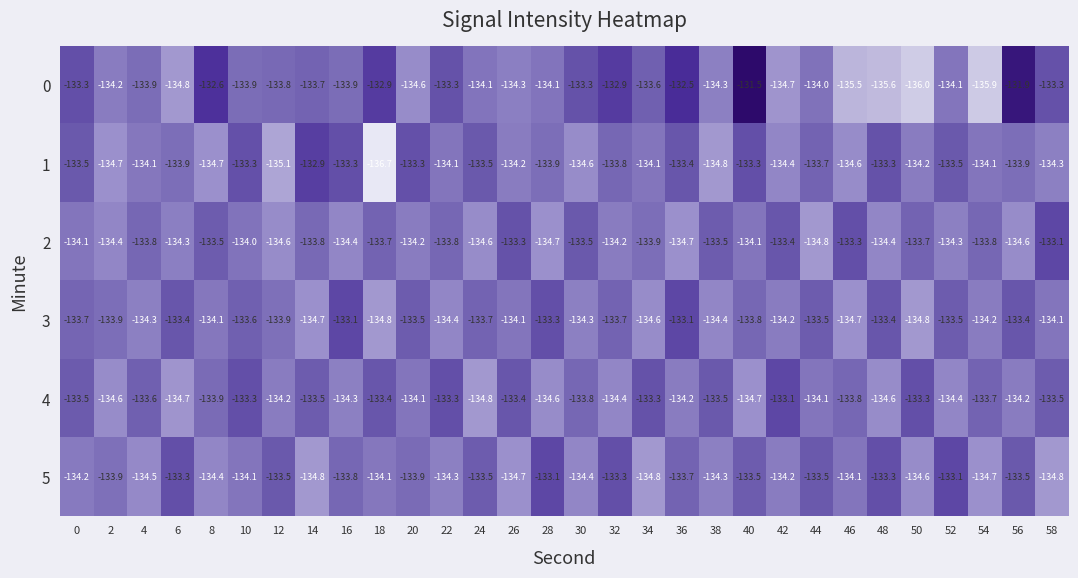

Which series has the largest total across all categories?

0